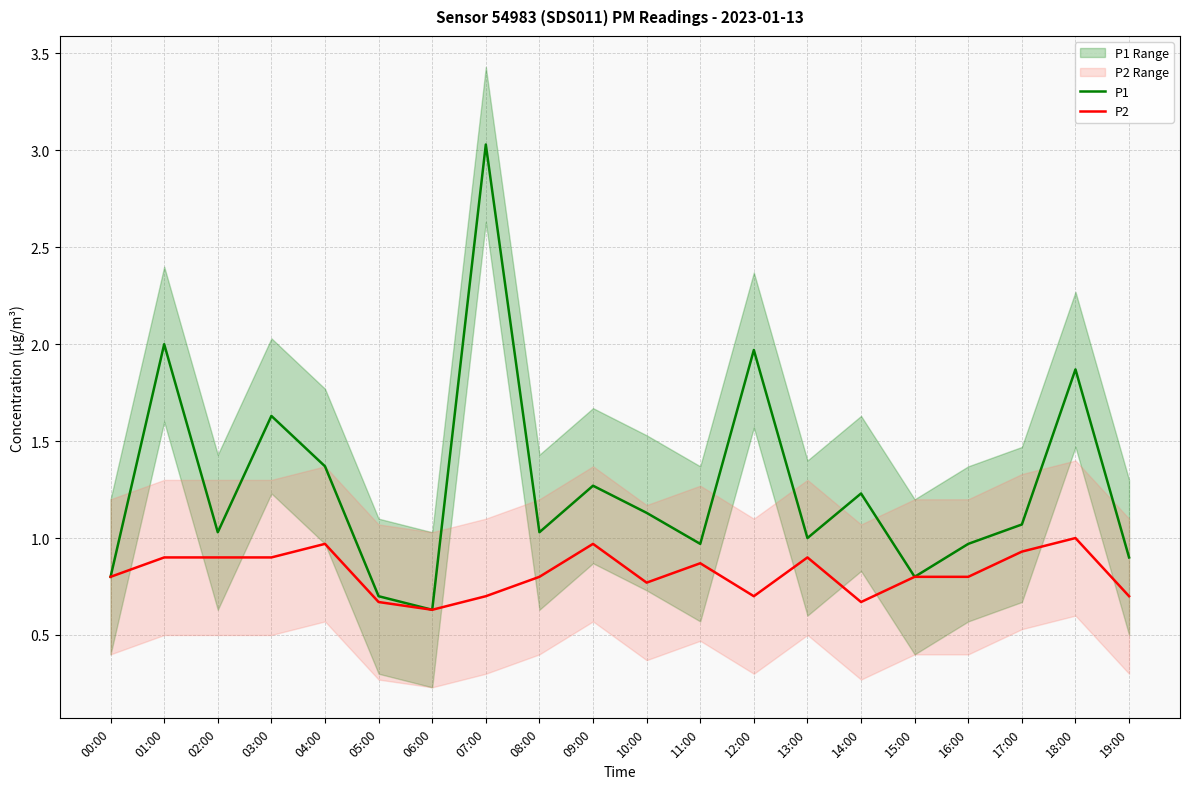

Reading right to left, what are all the values shown in this chart?

P1: 0.9	1.9	1.1	1.0	0.8	1.2	1.0	2.0	1.0	1.1	1.3	1.0	3.0	0.6	0.7	1.4	1.6	1.0	2.0	0.8
P2: 0.7	1.0	0.9	0.8	0.8	0.7	0.9	0.7	0.9	0.8	1.0	0.8	0.7	0.6	0.7	1.0	0.9	0.9	0.9	0.8